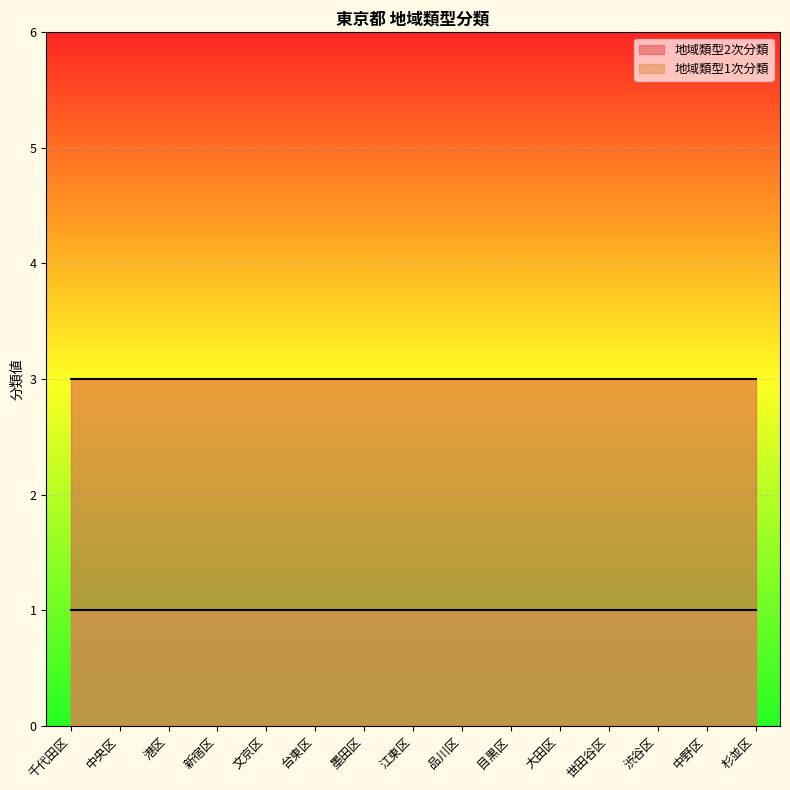

Which series has the largest range (max minus min)?

地域類型1次分類